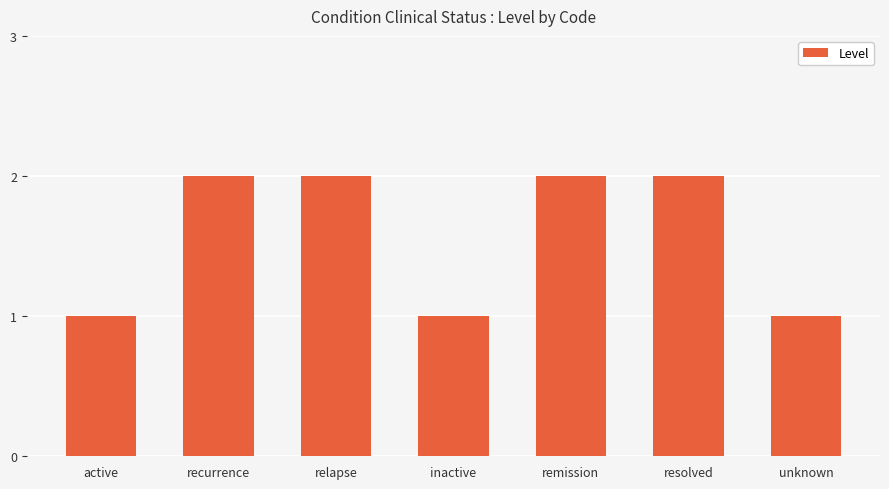

What position from the right is recurrence?

6